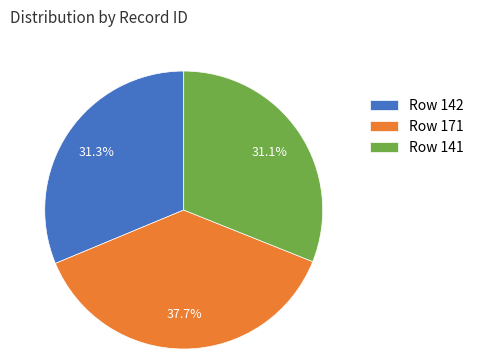

What is the largest slice in the pie chart?

Row 171